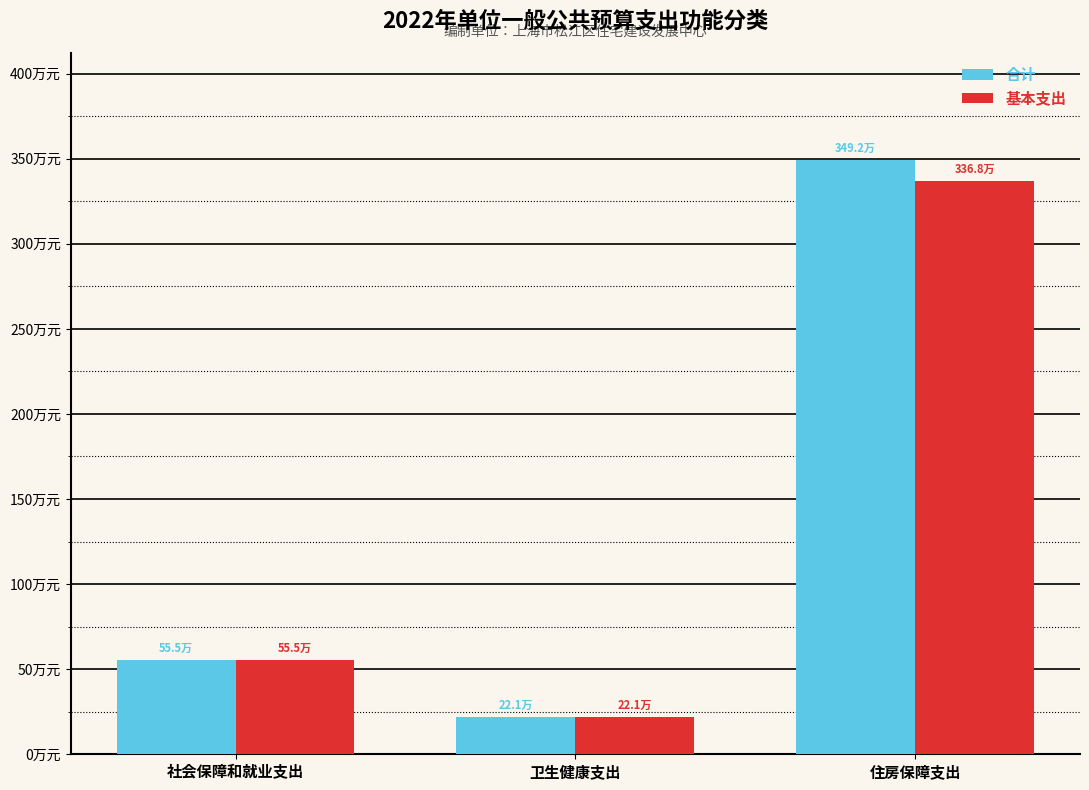

What position from the left is 住房保障支出?

3